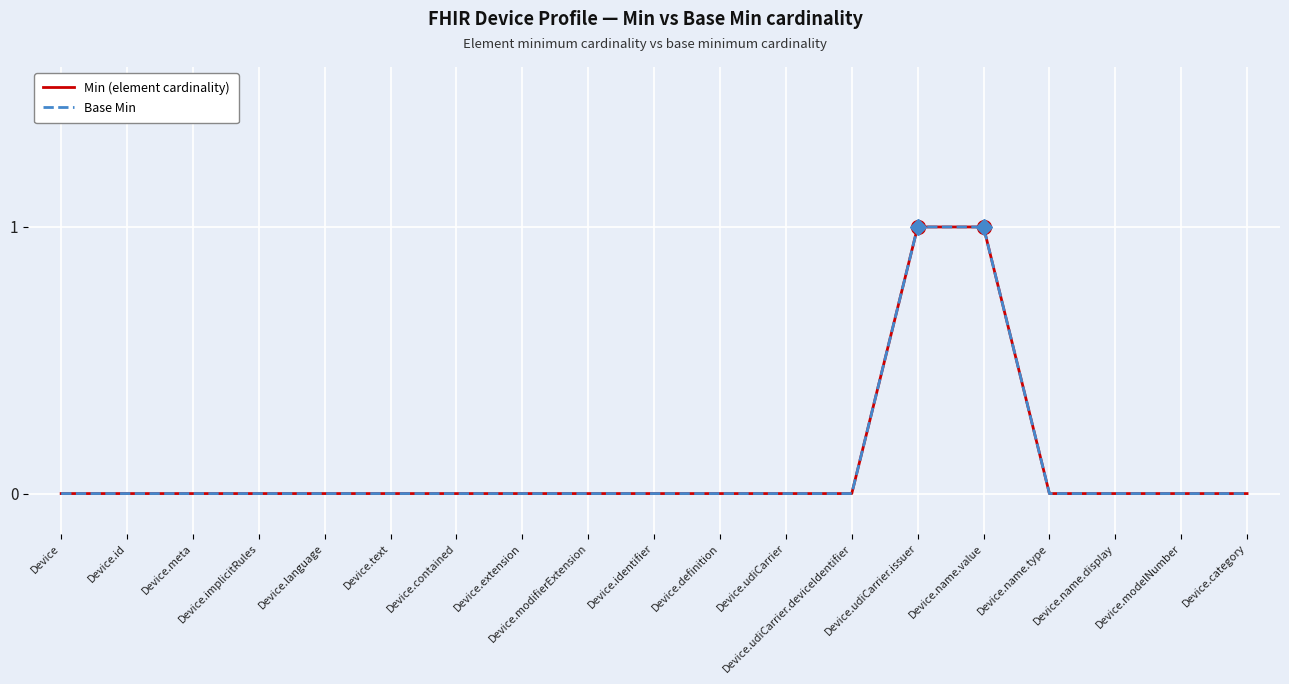

Is this an area chart (filled region under the line)?

No